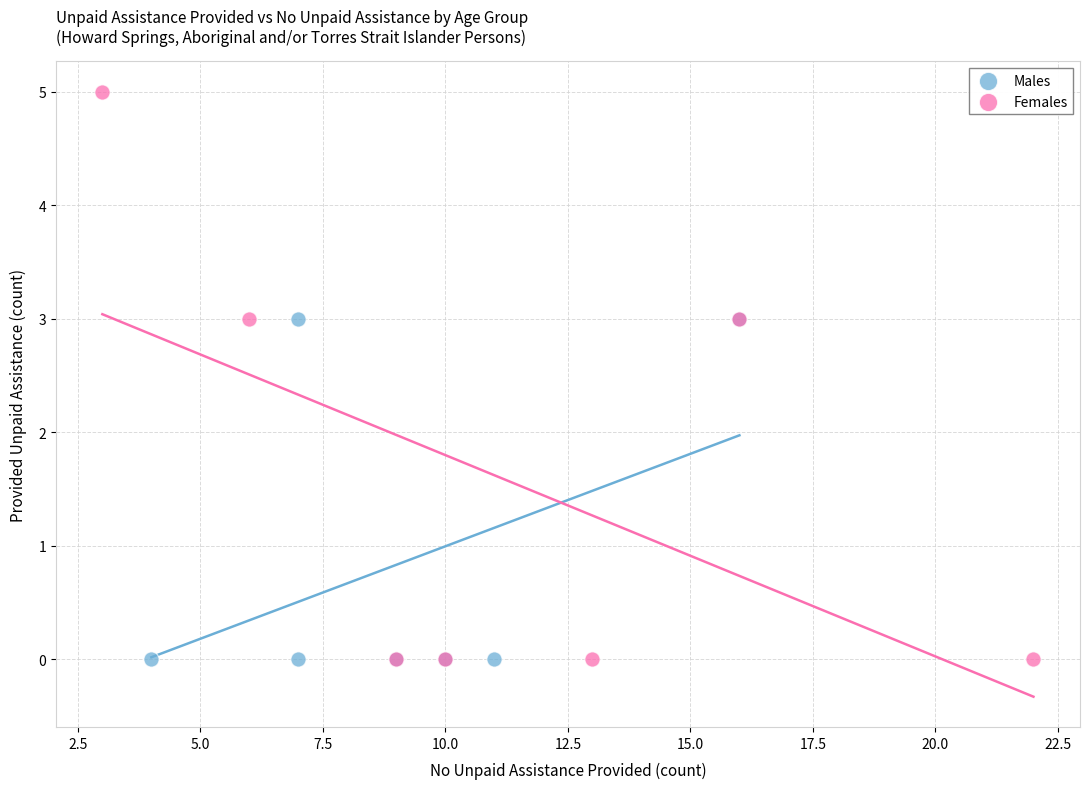

Which series has the widest spread of Y values?

Females